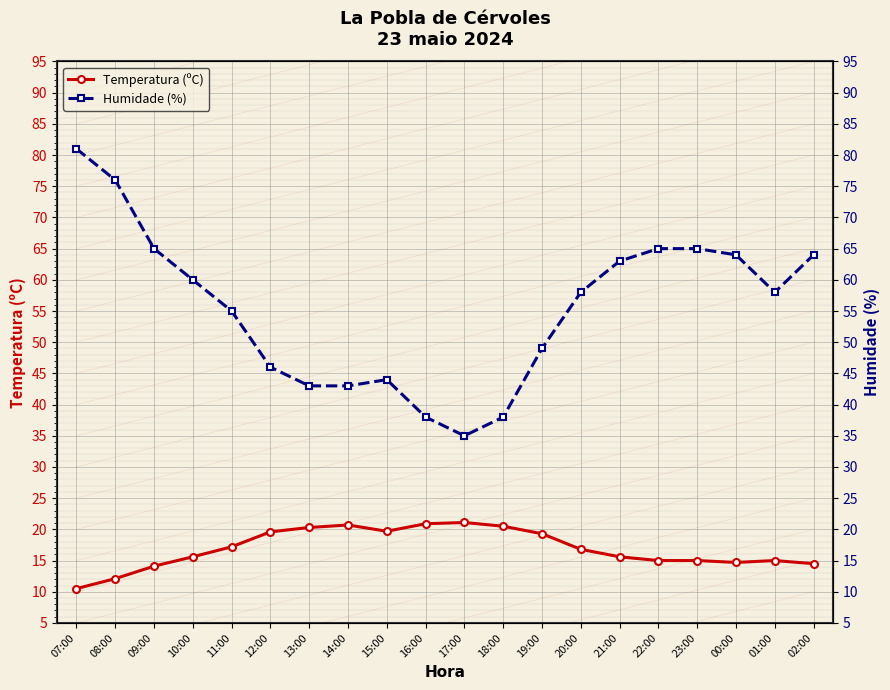

What is the label of the 4th point from the right?

23:00